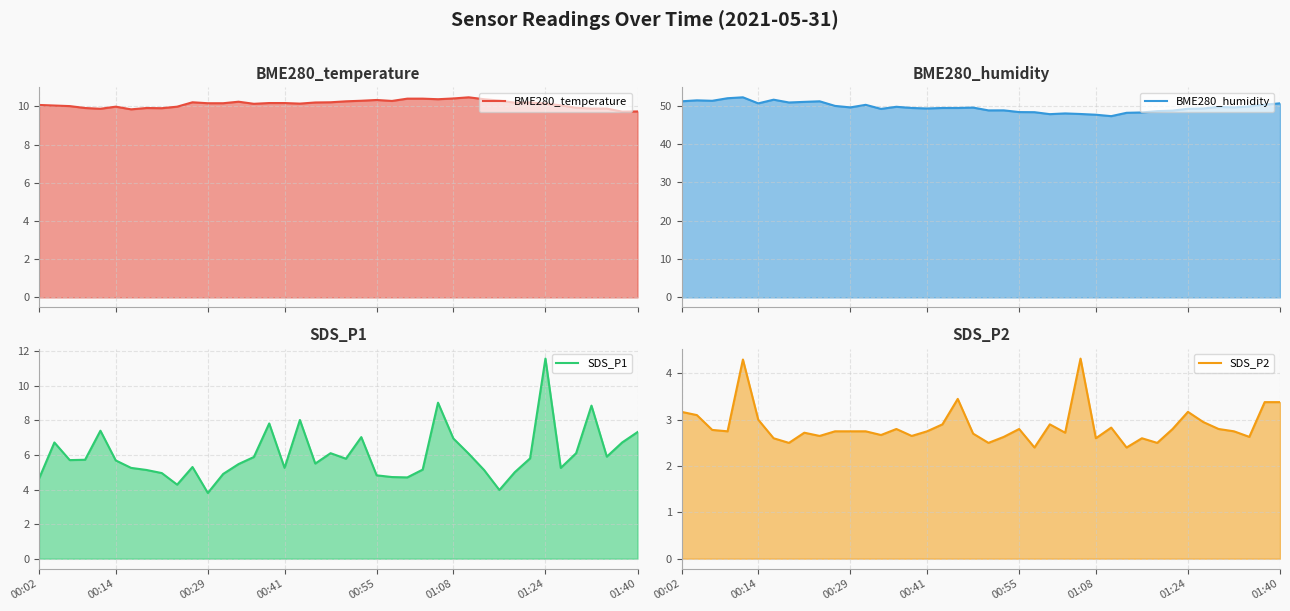

True or false: SDS_P1 and BME280_humidity intersect in this chart.

False